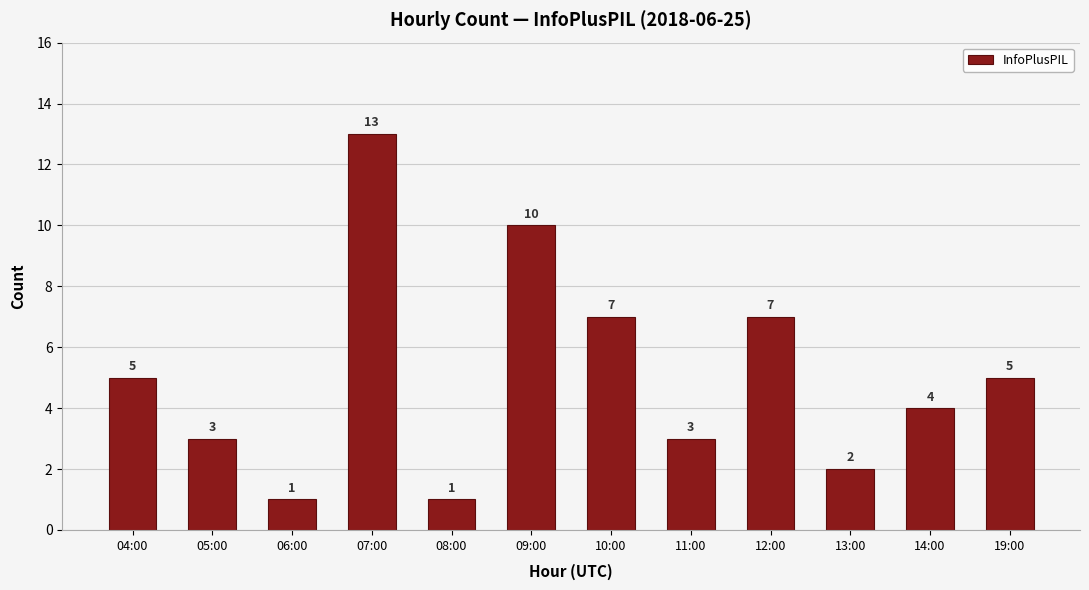

What is the average value?

5